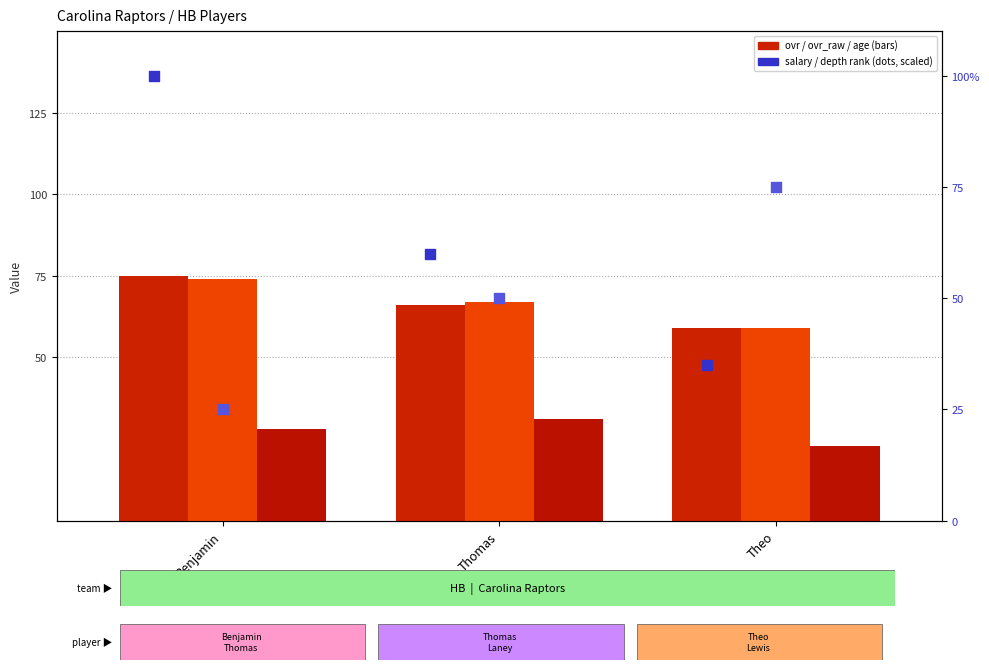

At which category is the sum across all series the highest?

Benjamin